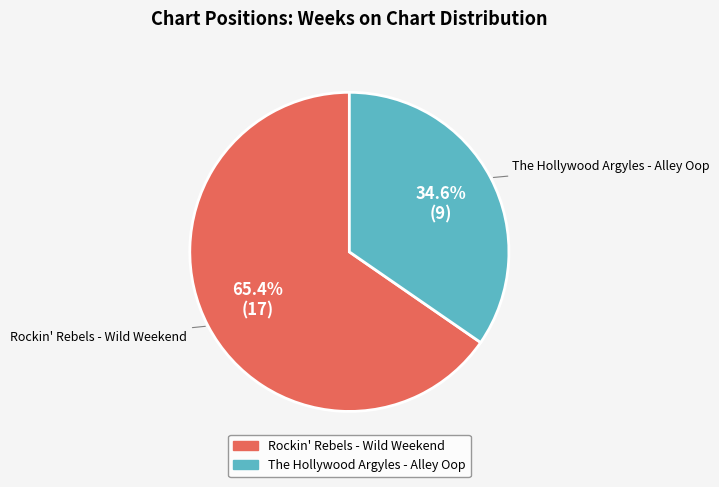

Is there a majority slice in this chart?

Yes